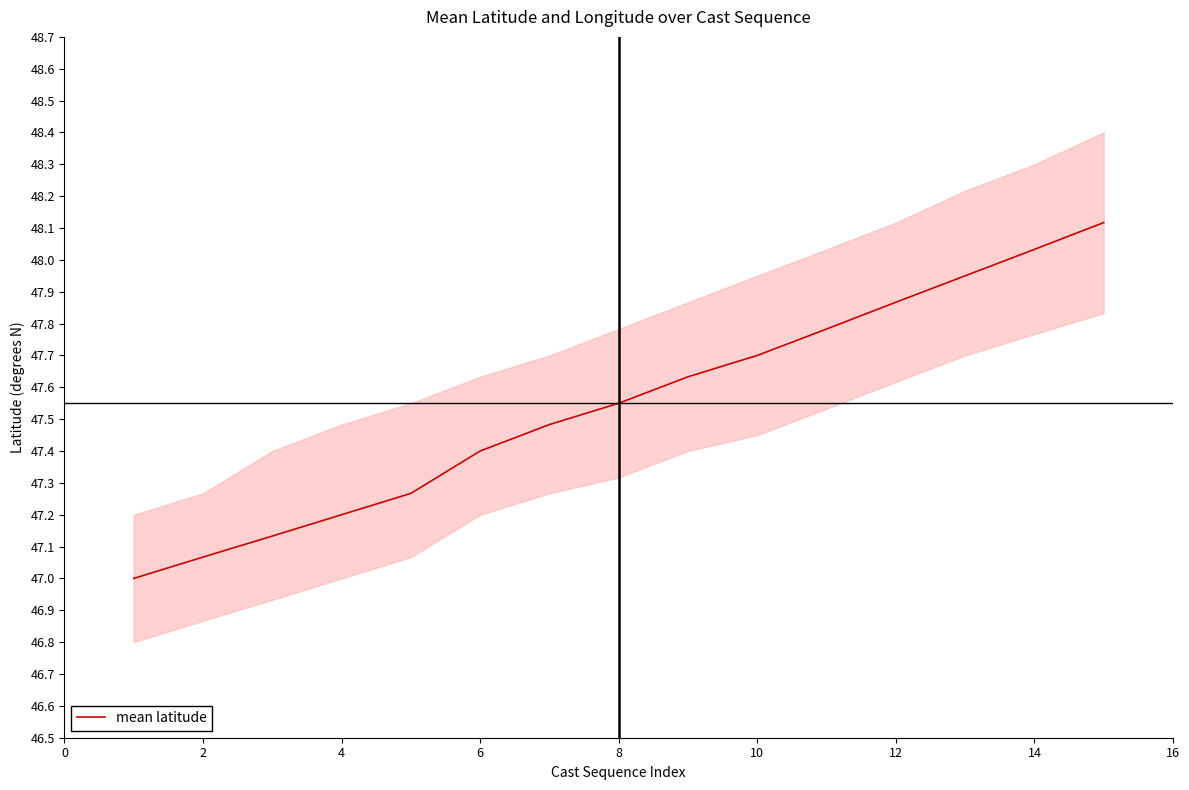

How many values exceed 47?

14